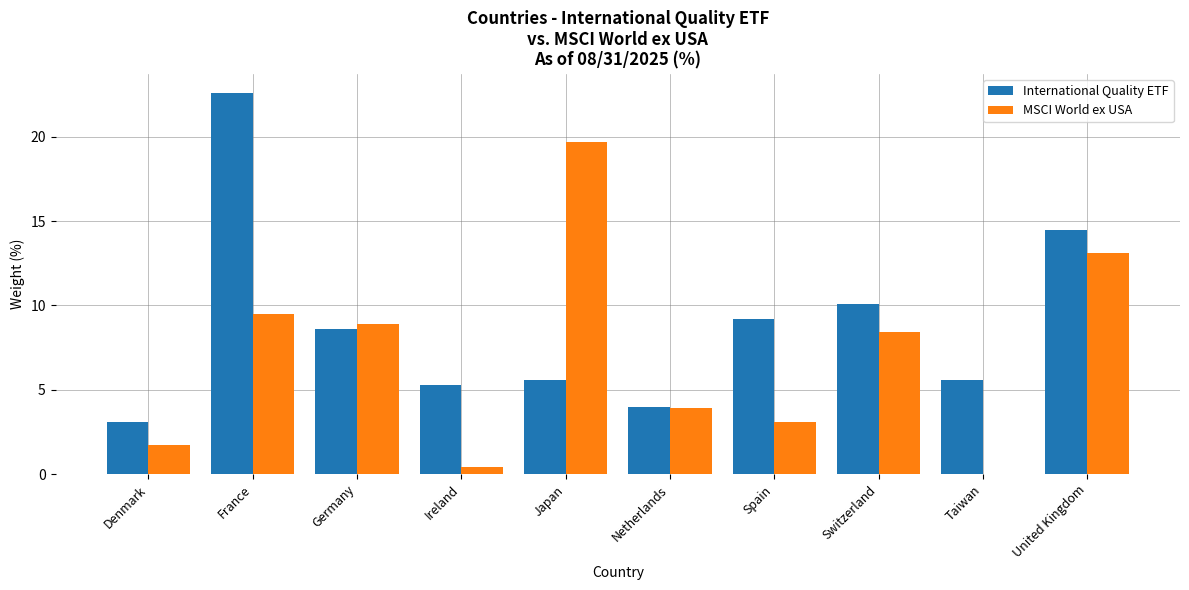

Reading left to right, extract all data points from this chart.

International Quality ETF: 3.1	22.6	8.6	5.3	5.6	4.0	9.2	10.1	5.6	14.5
MSCI World ex USA: 1.7	9.5	8.9	0.4	19.7	3.9	3.1	8.4	0.0	13.1